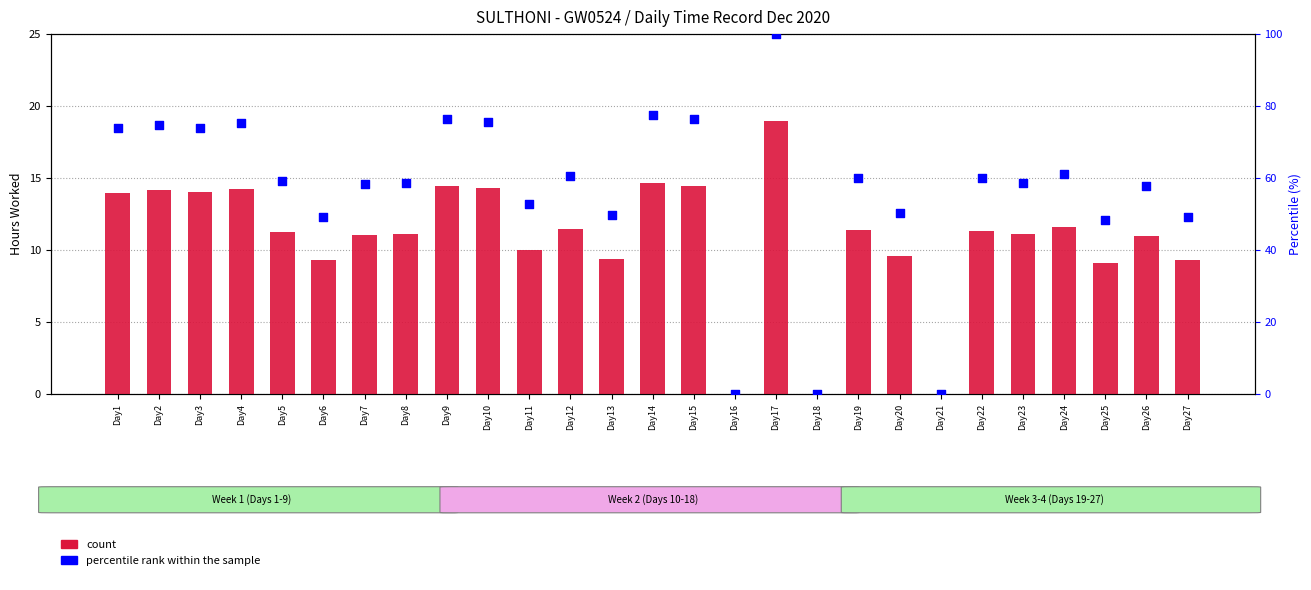

What is the total value across all series at Day4?

89.6